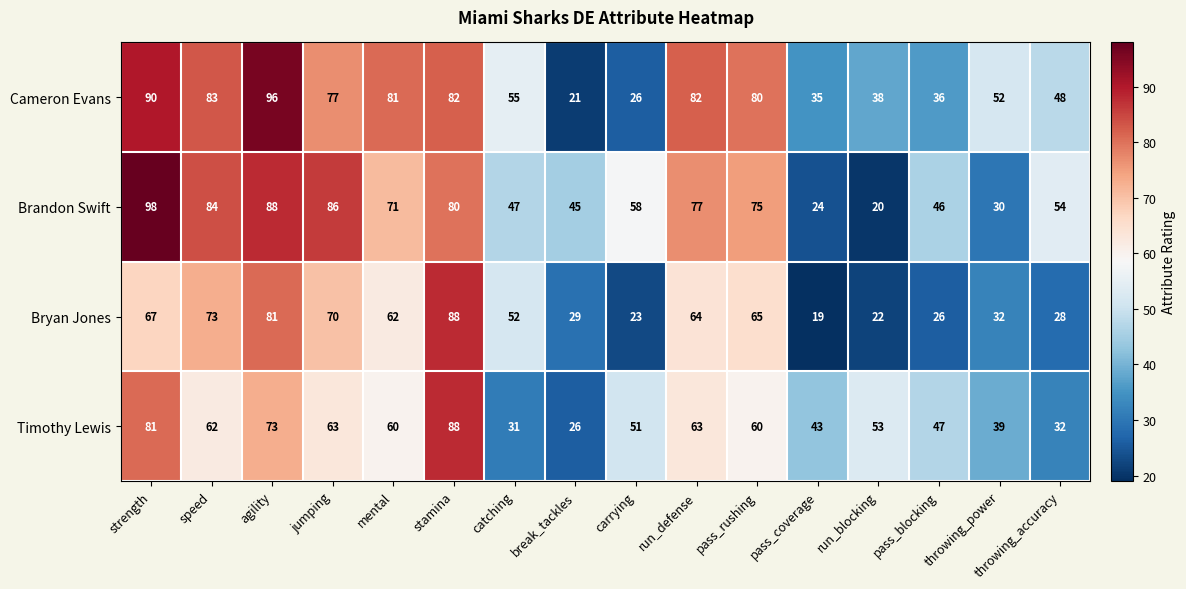

Where is Cameron Evans nearest to the value 58?

catching